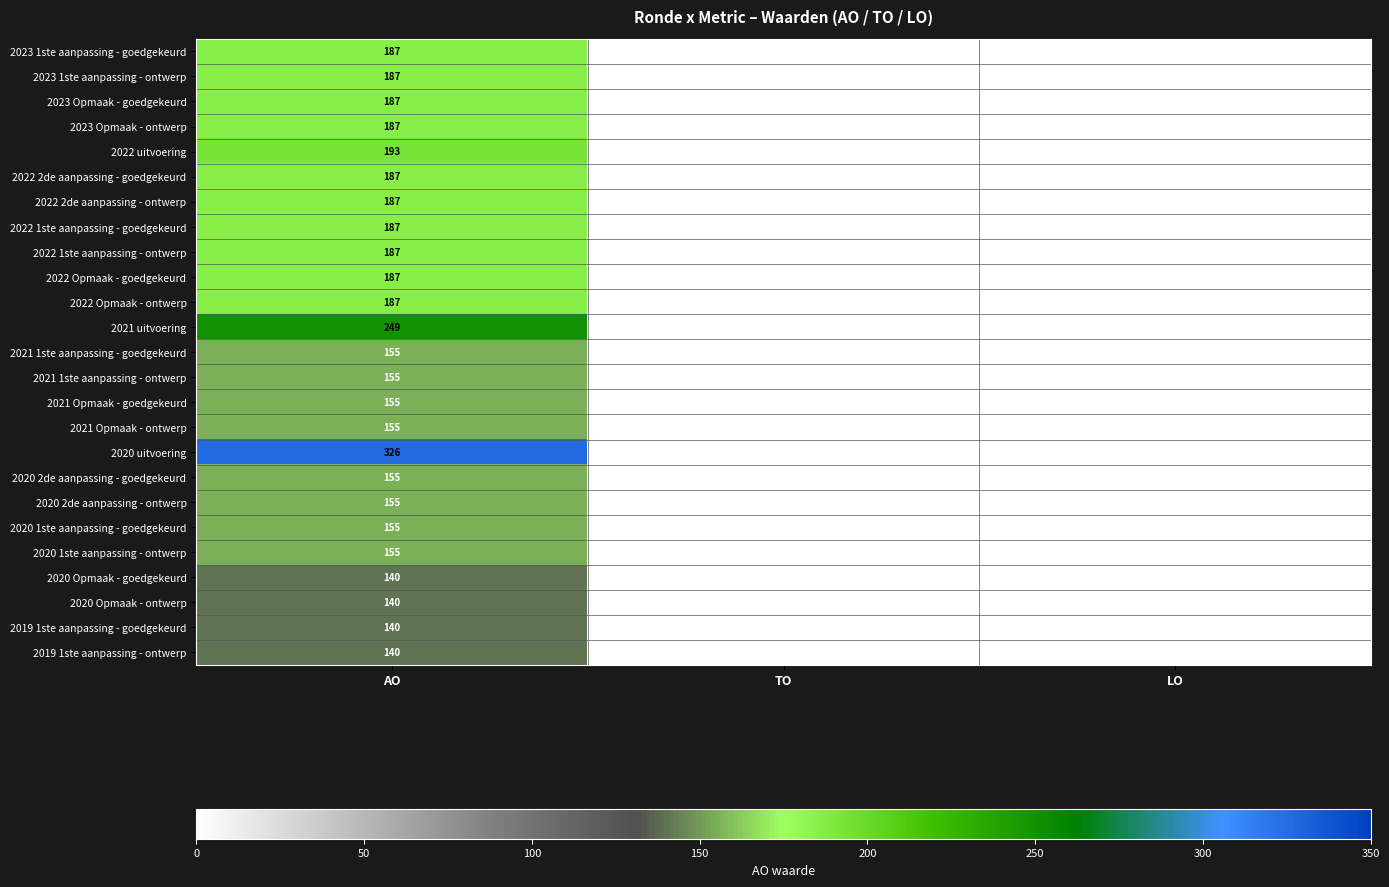

Which series has the largest total across all categories?

2020 uitvoering